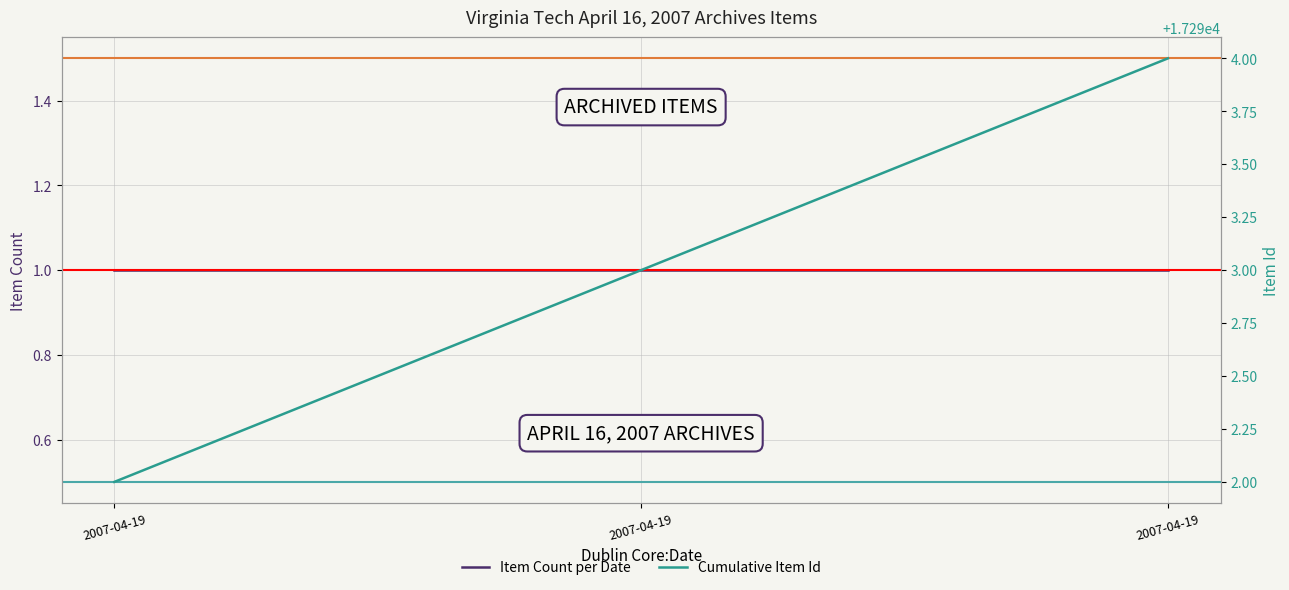

Rank the series by their average value, from highest to lowest.

Cumulative Item Id, Item Count per Date